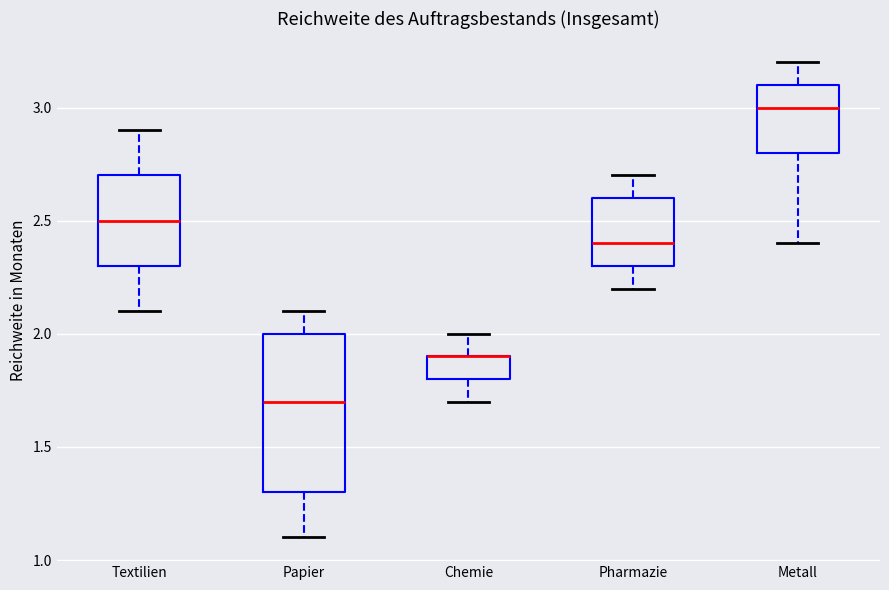

Where does the median line of the box for Textilien sit on the y-axis? The values are not printed on the chart, so give them approximately, as read against the axis.

2.5